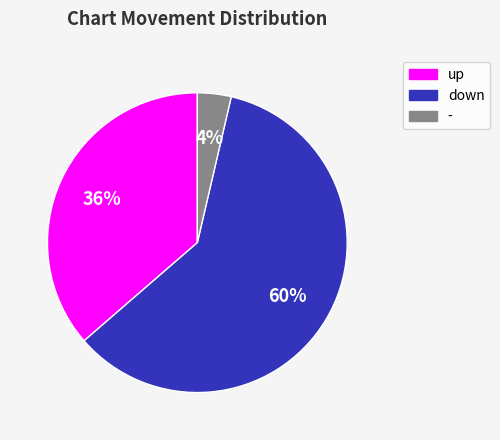

Which has a higher value, - or up?

up